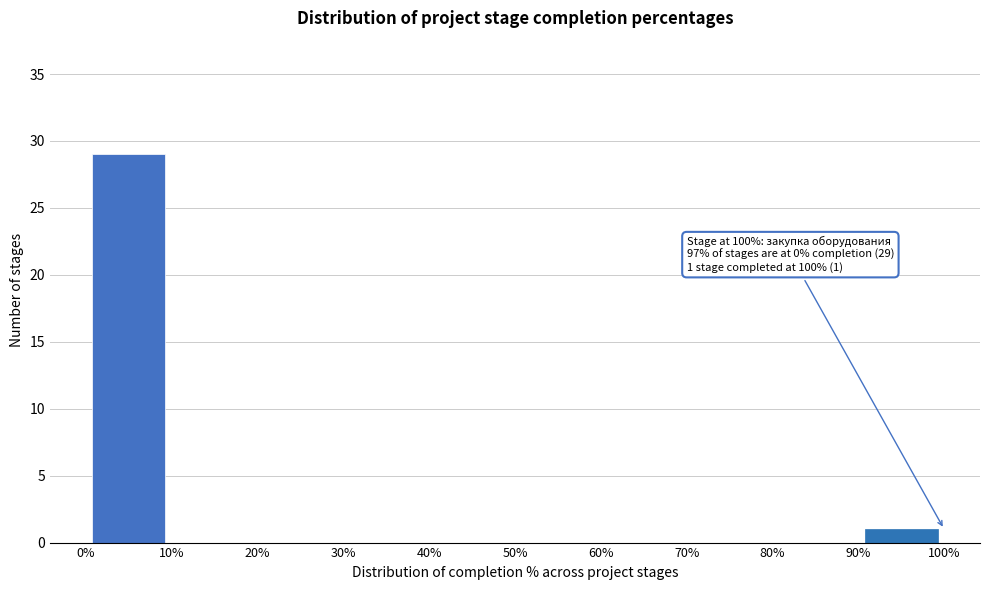

Over which range of the x-axis is the bar tallest?

0% to 10%